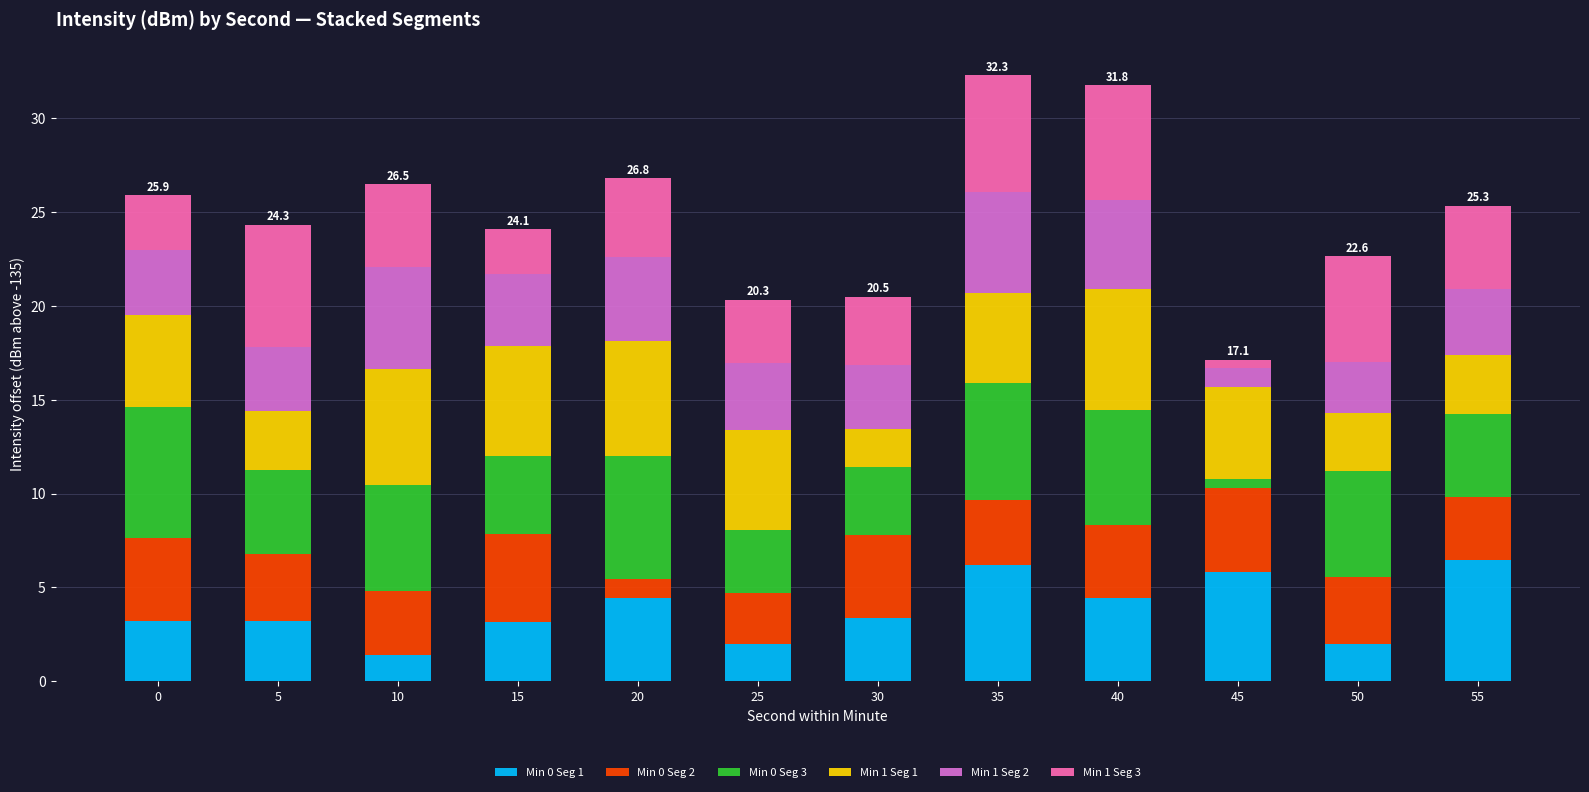

How many bars are there in total?

12